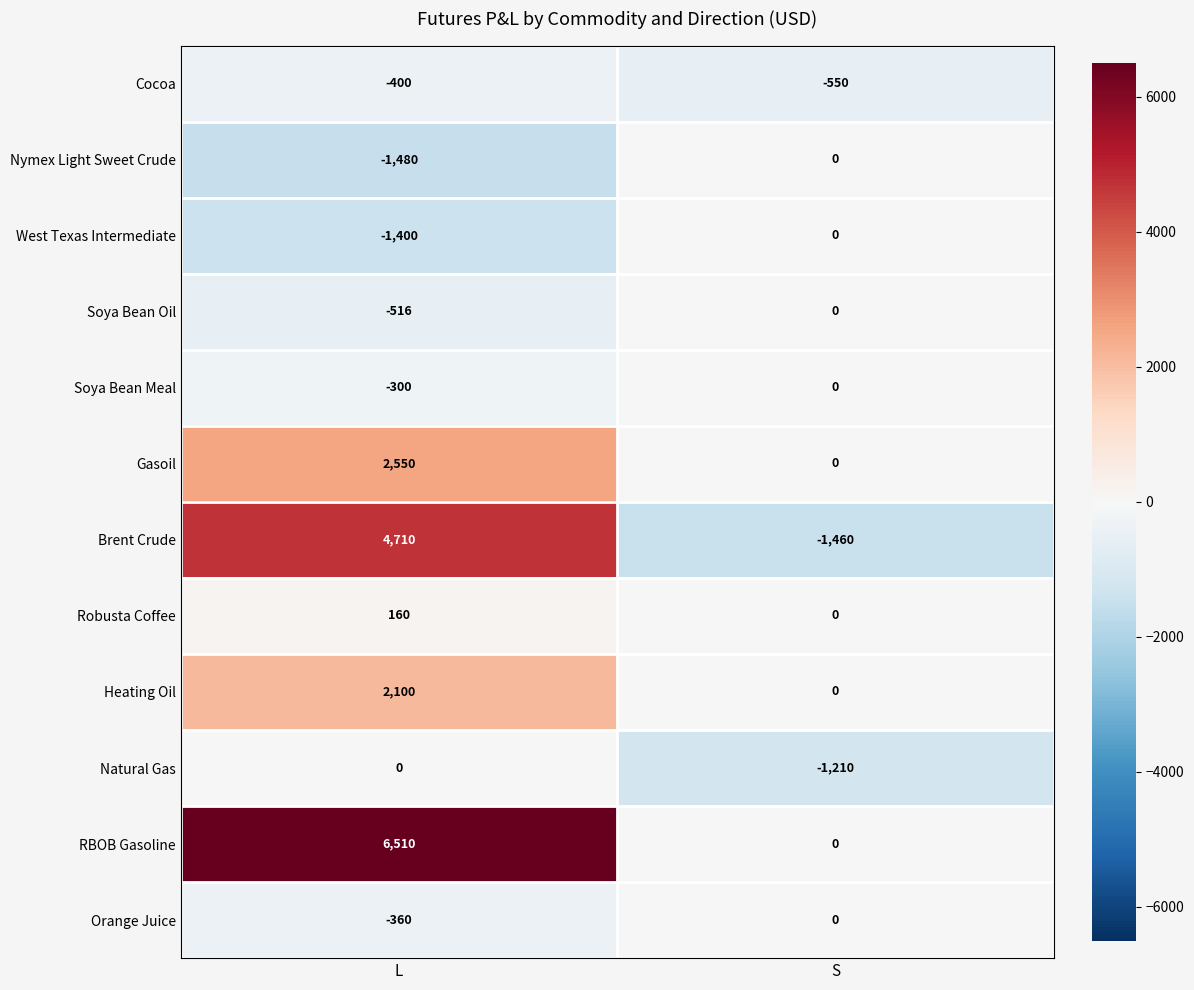

Rank the categories by Soya Bean Oil value from lowest to highest.

L, S